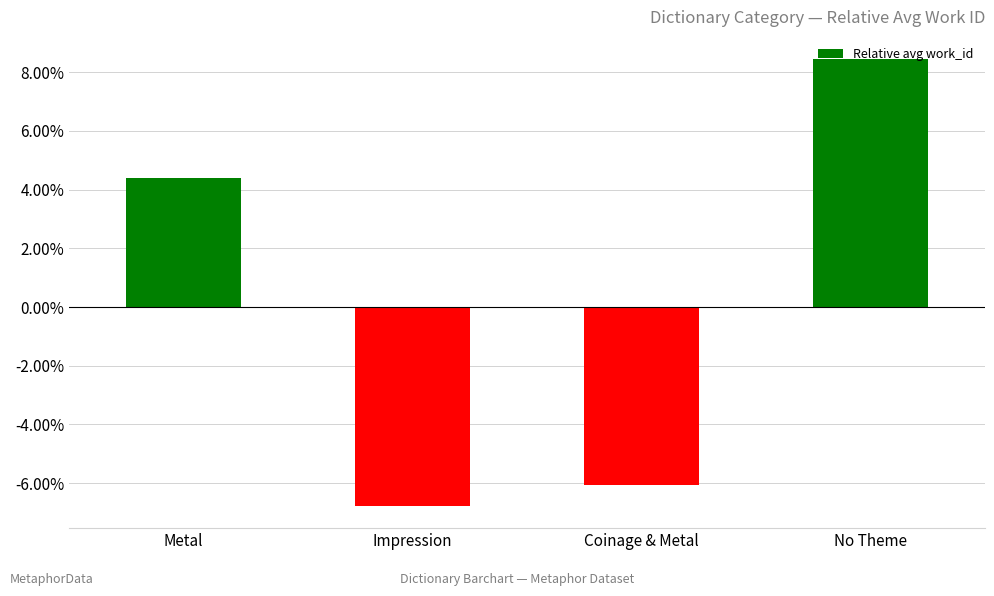

Is it true that the value at Coinage & Metal is -0.1?

True